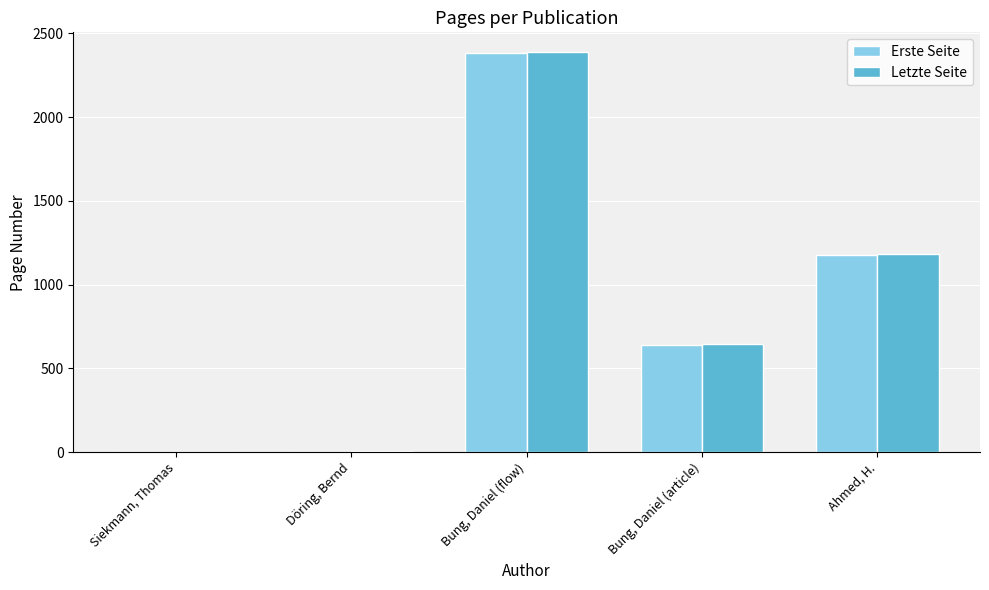

How many groups of bars are there?

5